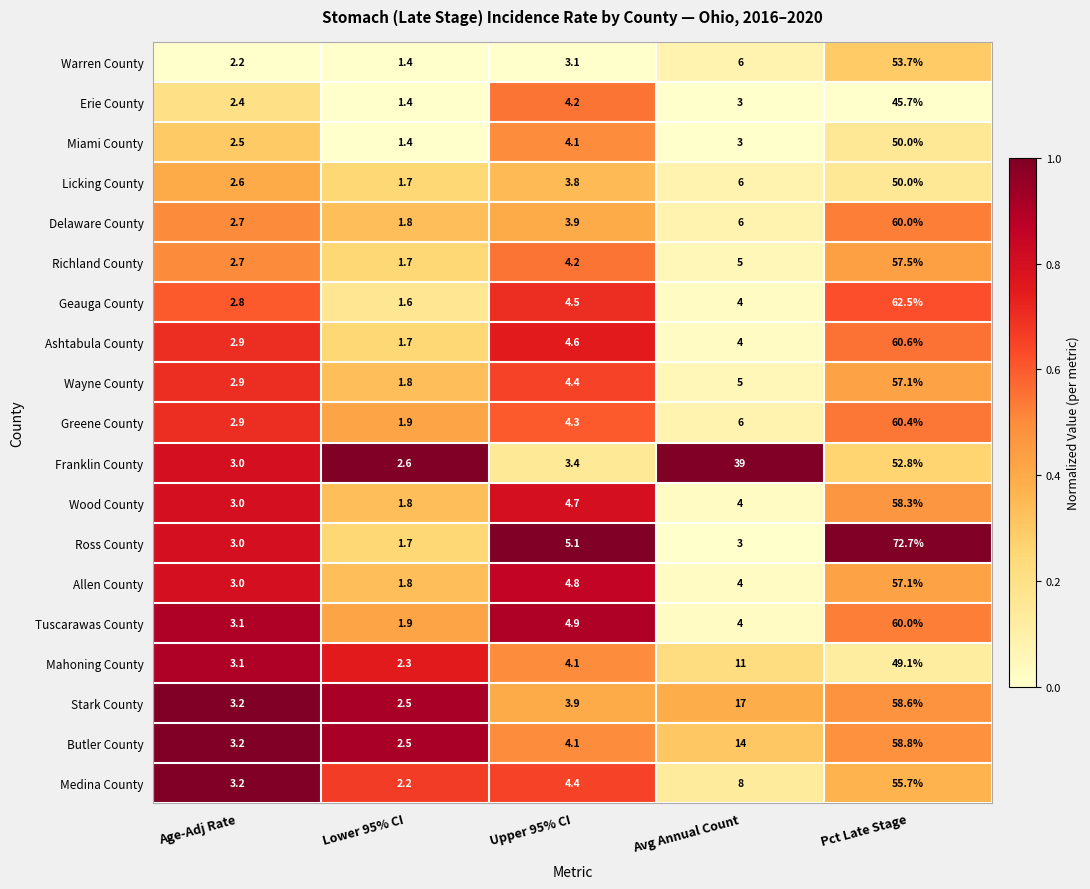

Where is Allen County nearest to the value 29?

Upper 95% CI